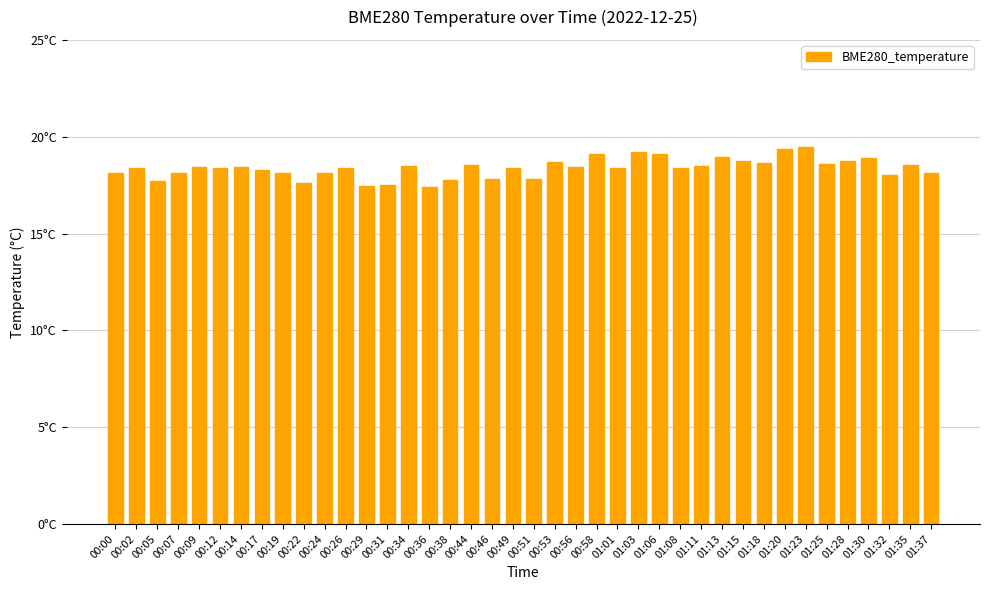

What is the smallest value displayed?

17.4